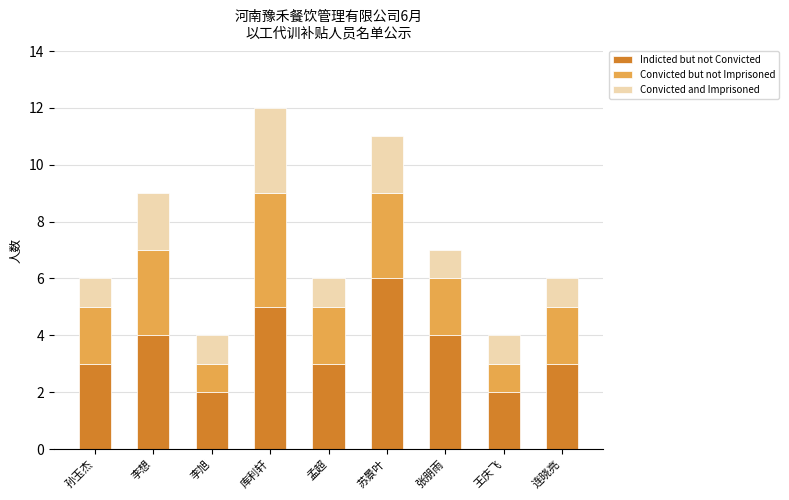

What is the sum of the Indicted but not Convicted values at 王庆飞 and 库利轩?

7